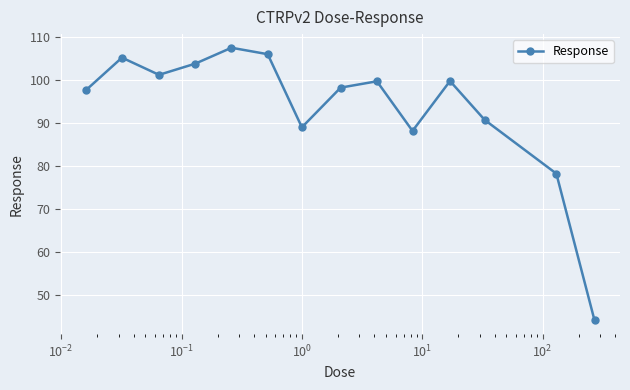

What is the sum of all values?

1309.2